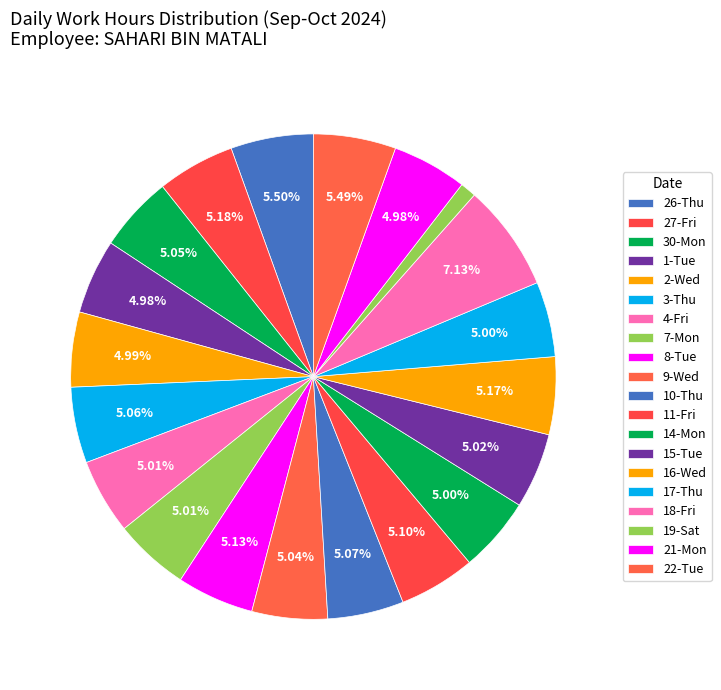

To the nearest percent, what percentage of the pie is 21-Mon?

5%